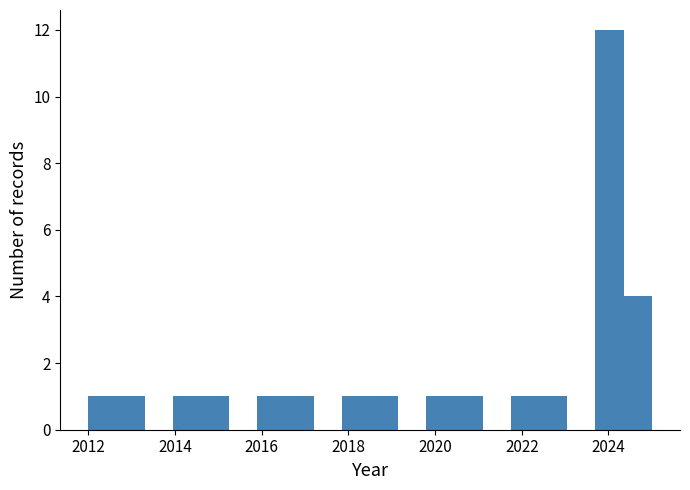

Around what value on the x-axis is the tallest bar? Give the approximate position of its centre, as read against the axis.

2024.0